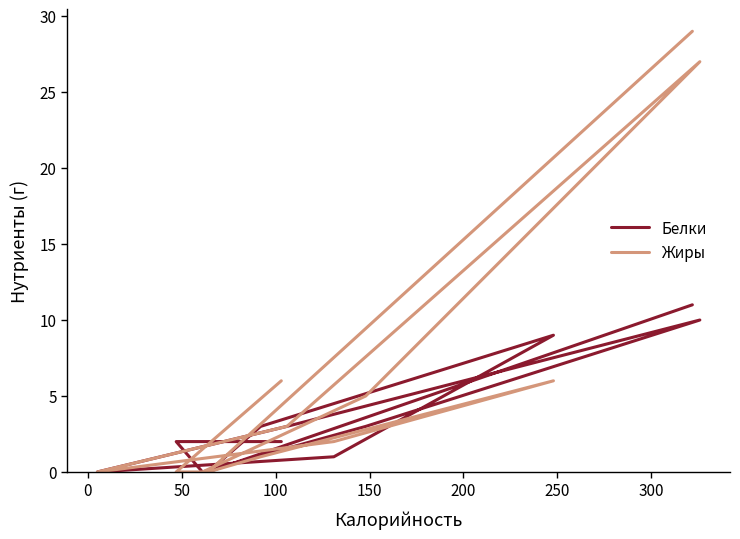

How many intersections are there between Белки and Жиры?

2